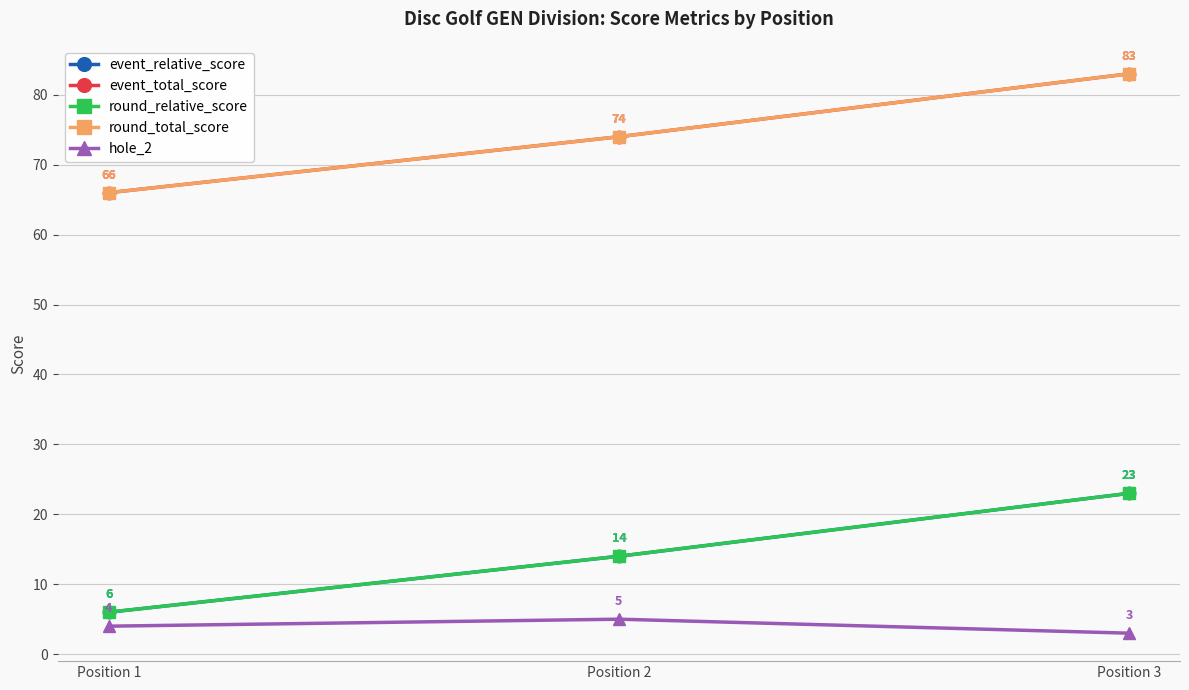

At which label does event_relative_score reach its peak?

Position 3